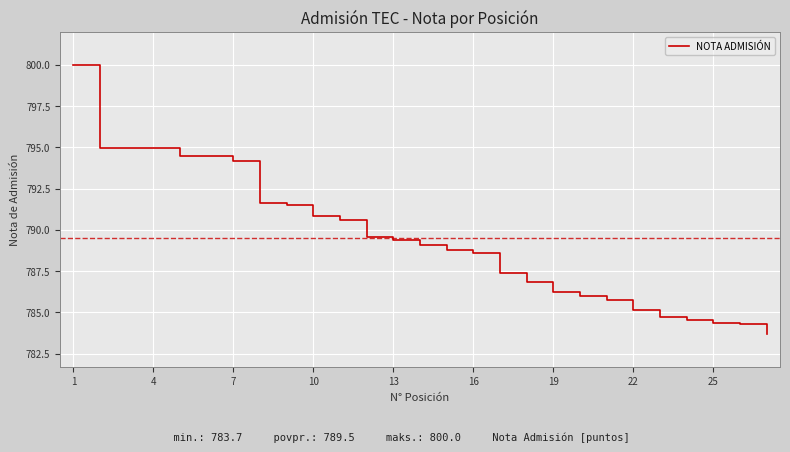

Reading left to right, list all the values displayed in this chart.

800.0	795.0	795.0	795.0	794.5	794.5	794.2	791.6	791.5	790.9	790.6	789.6	789.4	789.1	788.8	788.6	787.4	786.8	786.2	786.0	785.7	785.1	784.7	784.5	784.4	784.3	783.7